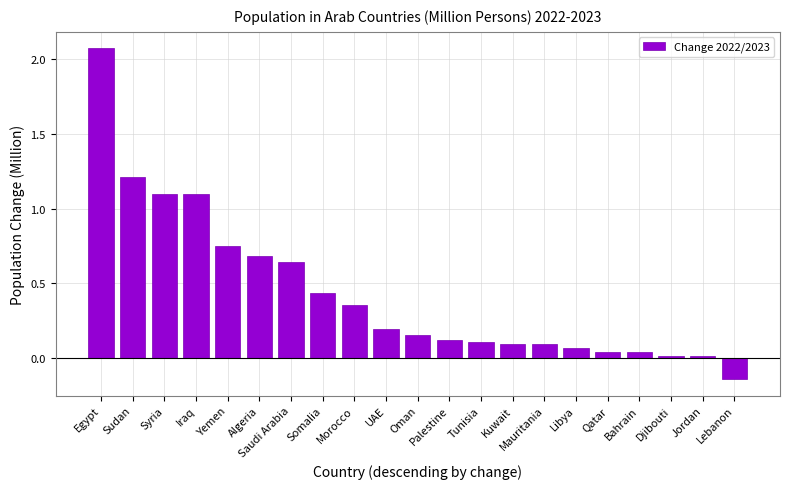

Which has a higher value, Somalia or Syria?

Syria